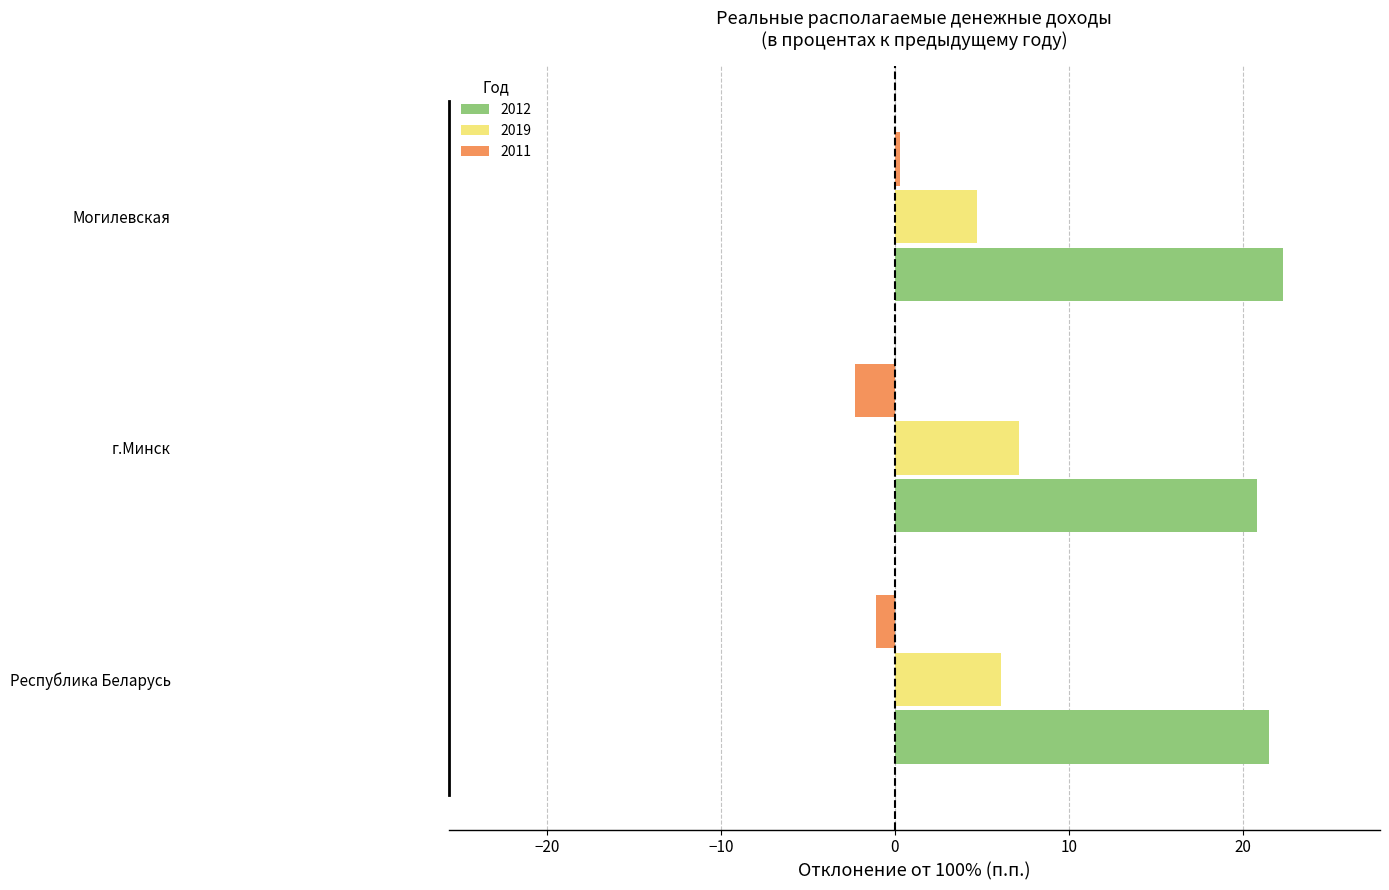

What is the difference between the highest and lowest values at г.Минск?

23.1